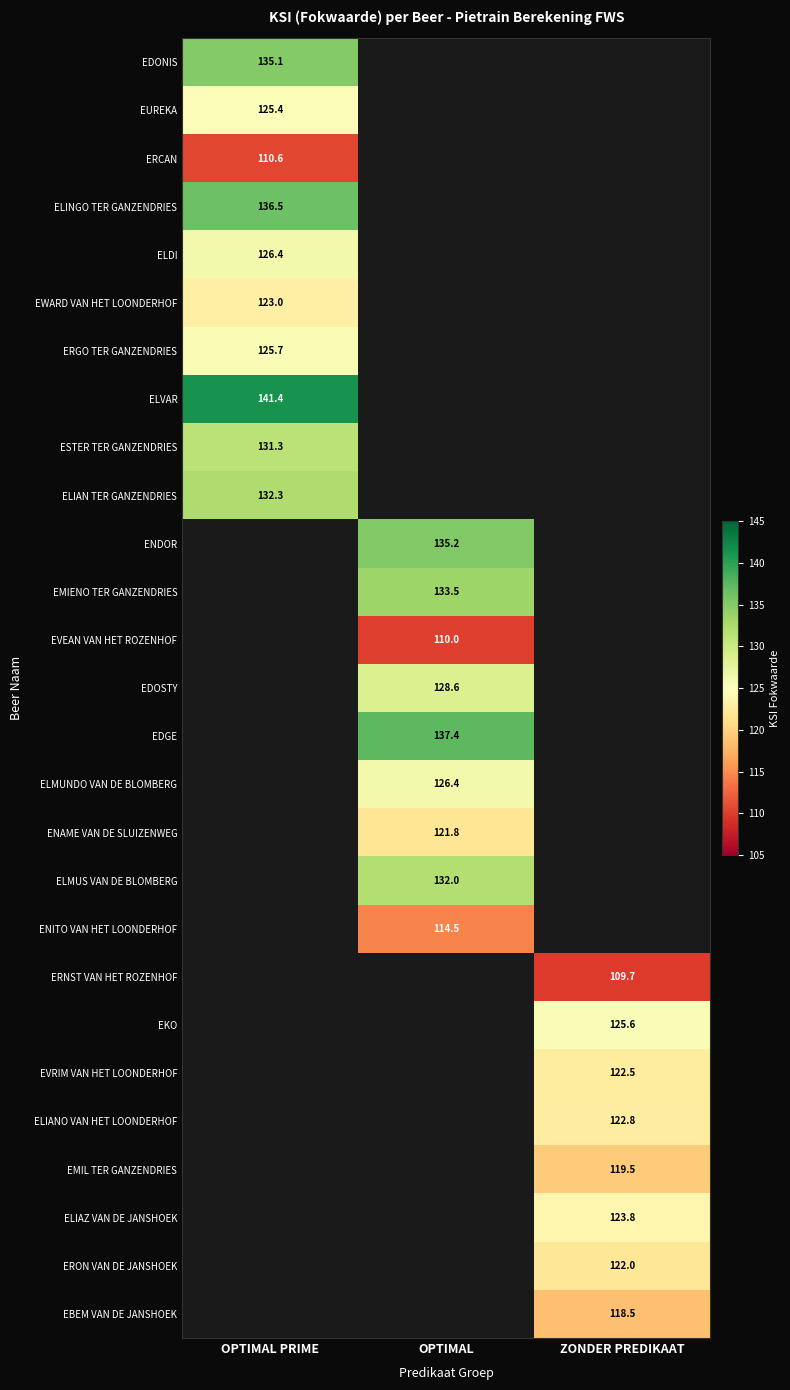

At how many categories does at least one series exceed 136?

2